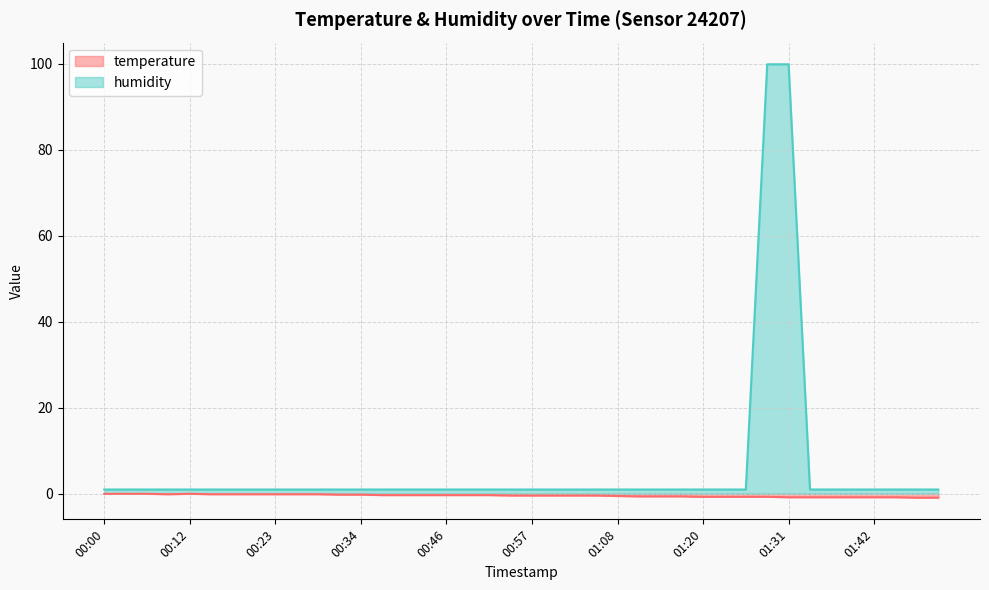

Is it true that temperature equals -0.4 at 01:14?

False